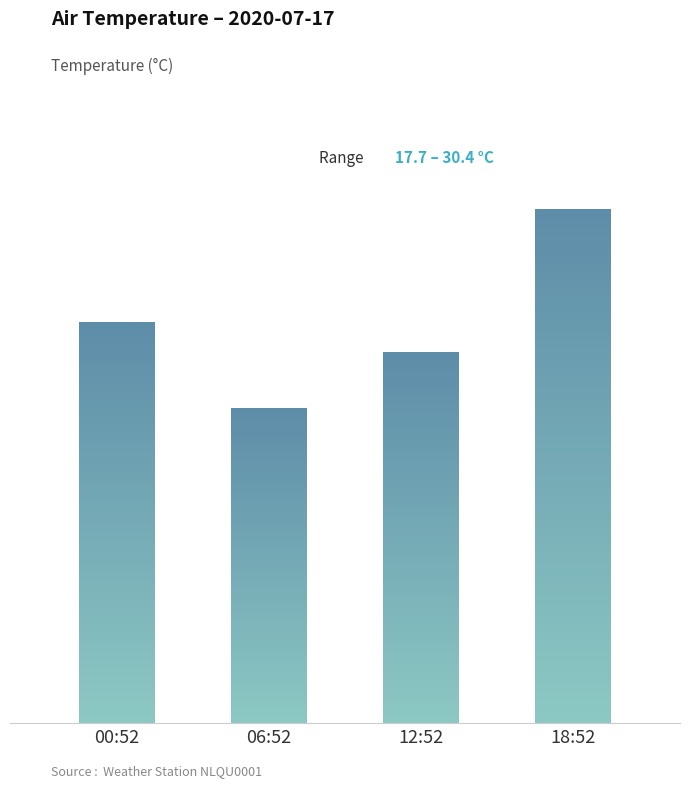

Does the chart contain any negative values?

No